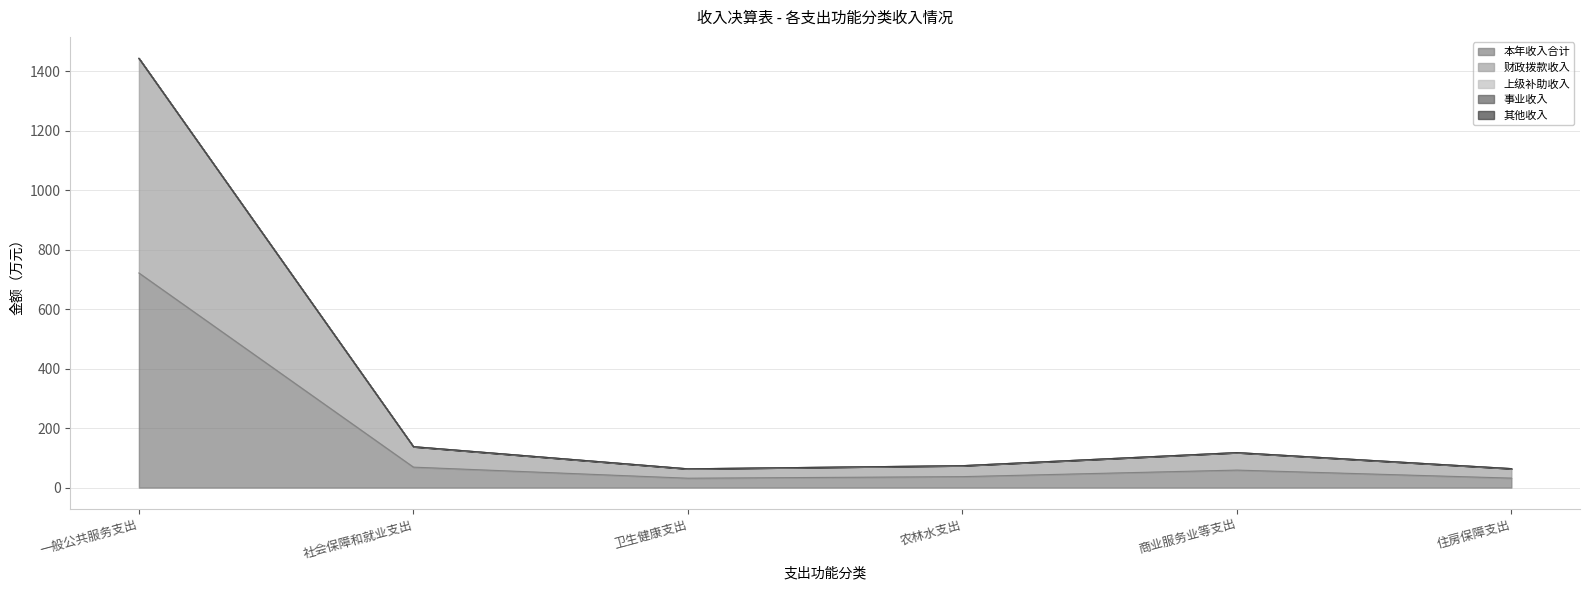

Is it true that 上级补助收入 equals 0.0 at 卫生健康支出?

True